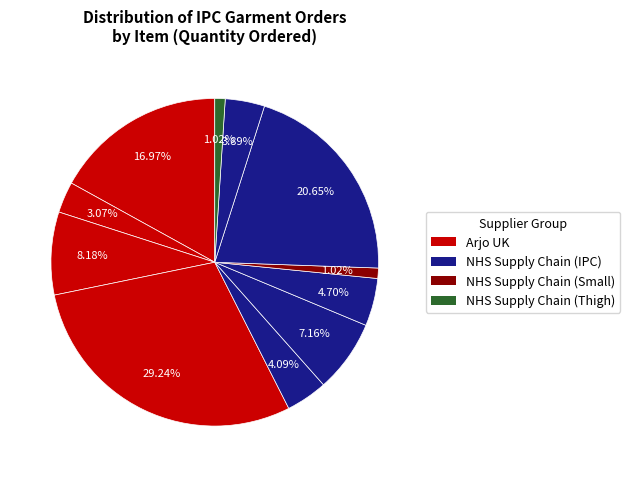

To the nearest percent, what is the average slice percentage?

9%